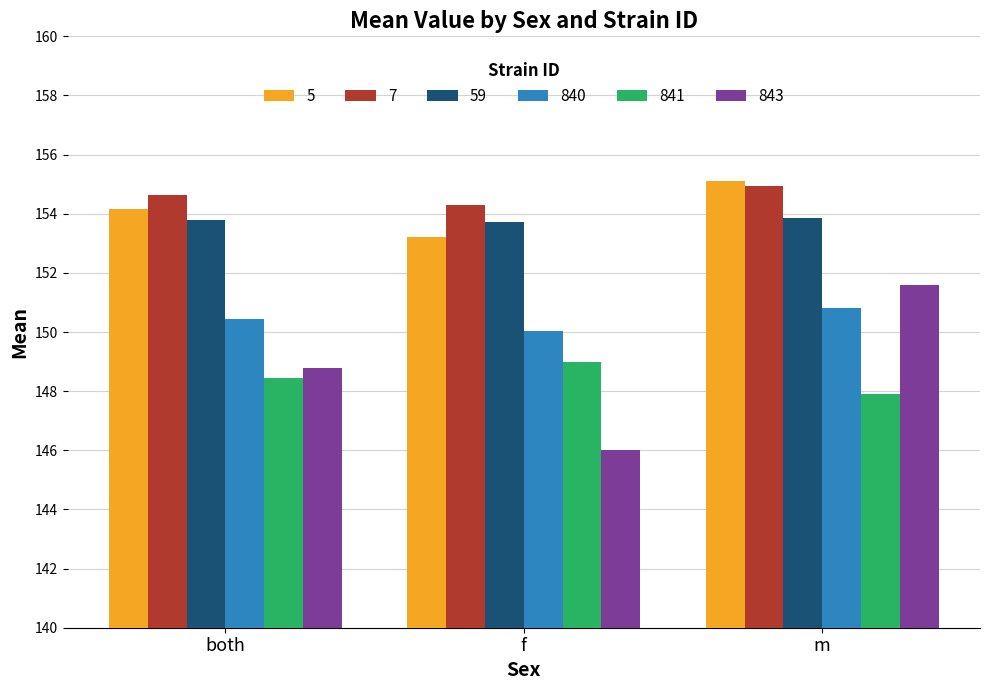

What is the sum of the 59 values at f and both?

307.5